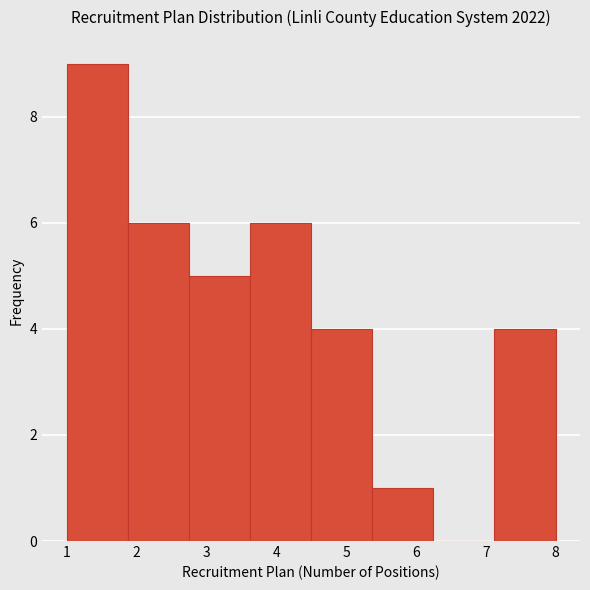

What is the height of the bar covering 7.1 to 8.0 on the x-axis? Neither the bar edges nor the heights are printed on the chart, so give them approximately, as read against the axes.

4